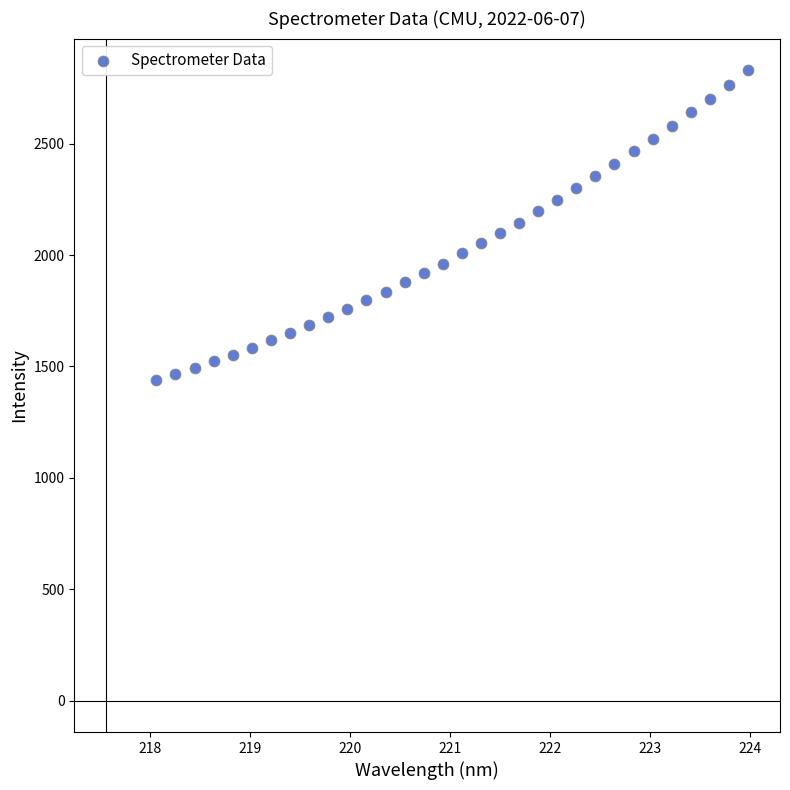

What is the range of Y values (max minus min)?

1391.2